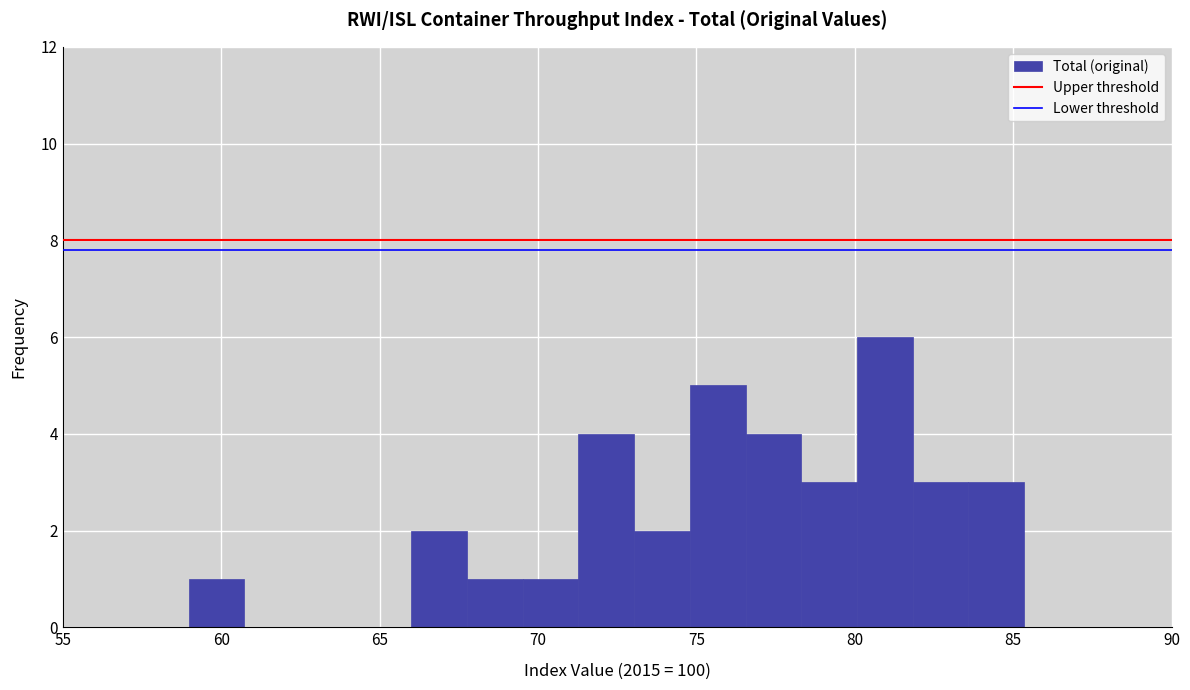

Read against the x-axis, roughly where is the centre of the tallest bar?

81.0